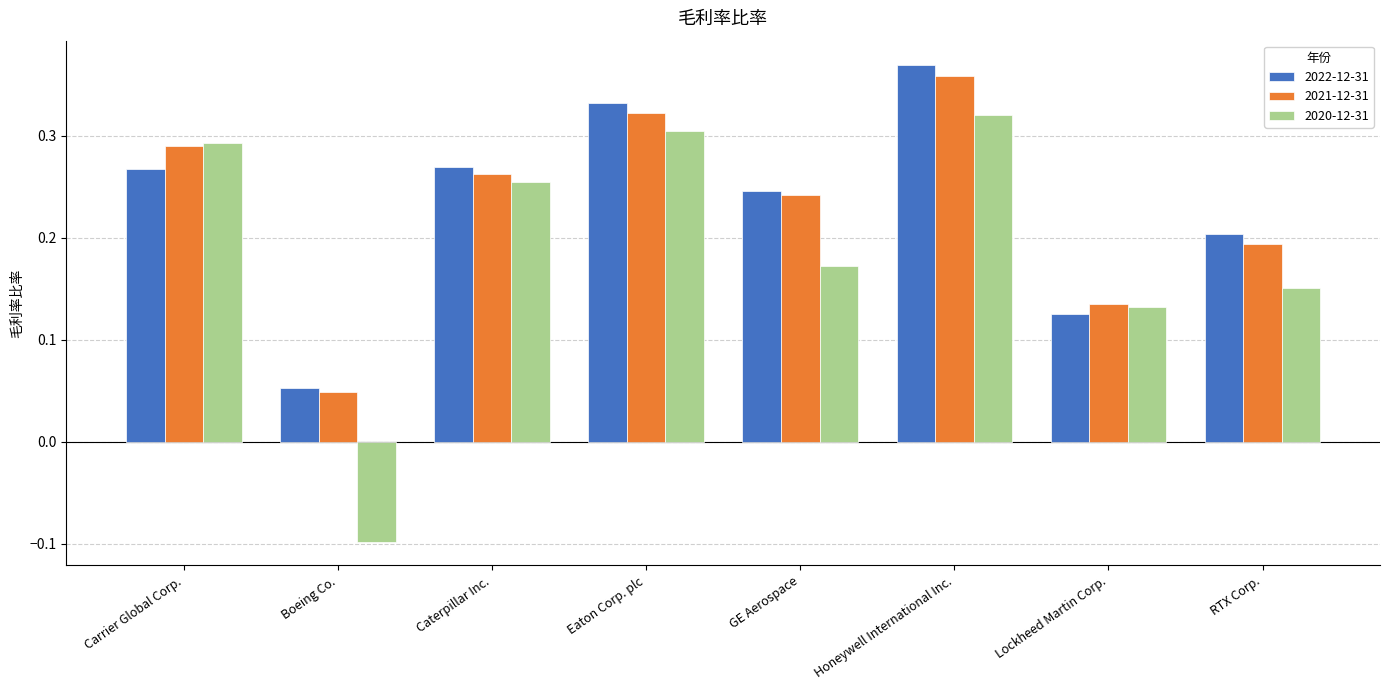

The value of 2022-12-31 at Boeing Co. is 0.0. True or false?

False